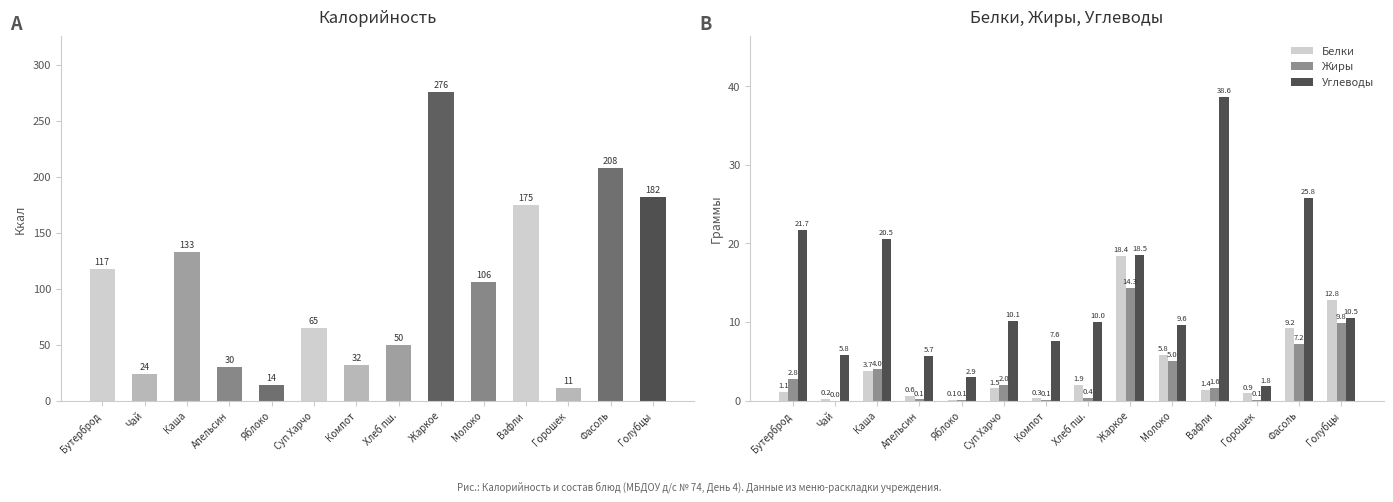

What is the minimum value for Углеводы?

1.8